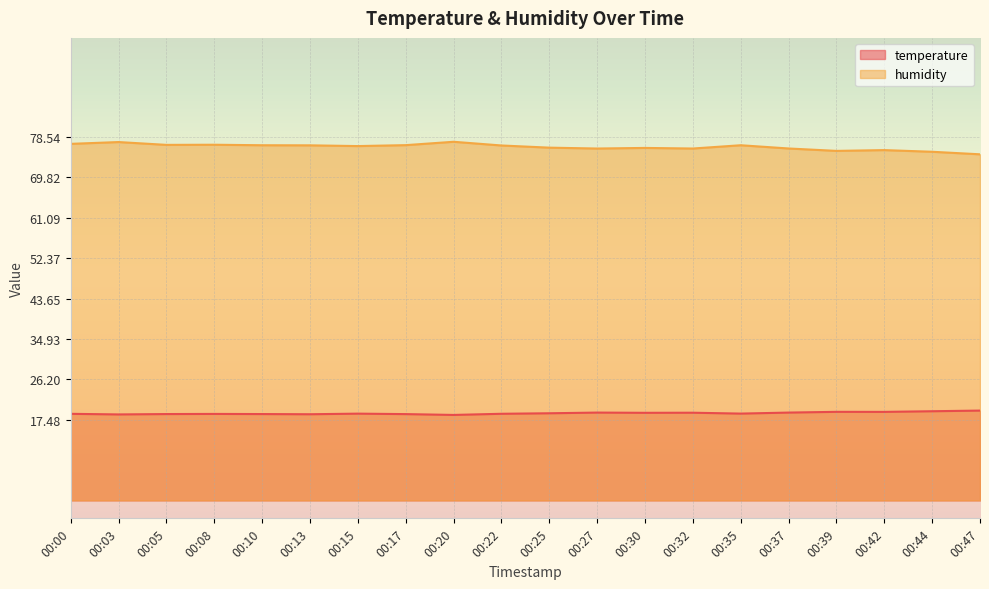

At which category is the sum across all series the highest?

00:03